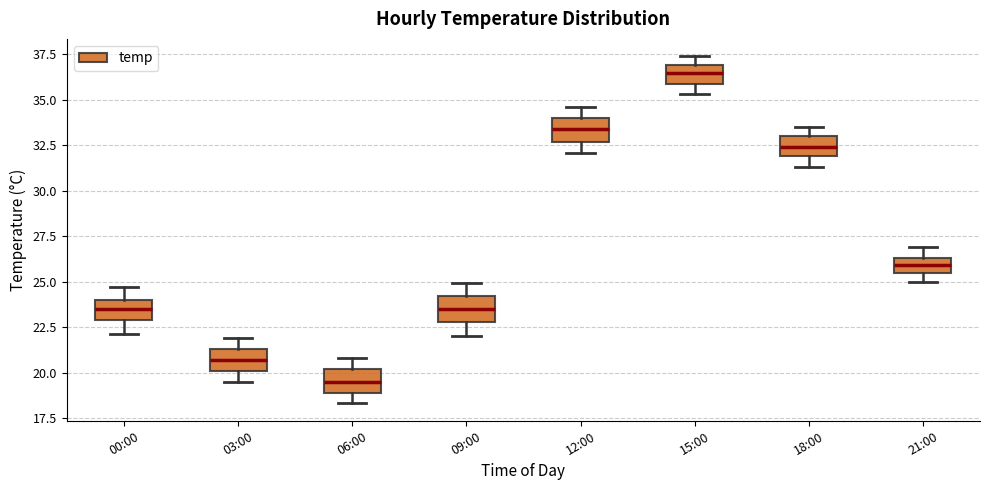

Which box has the lowest median line?

06:00